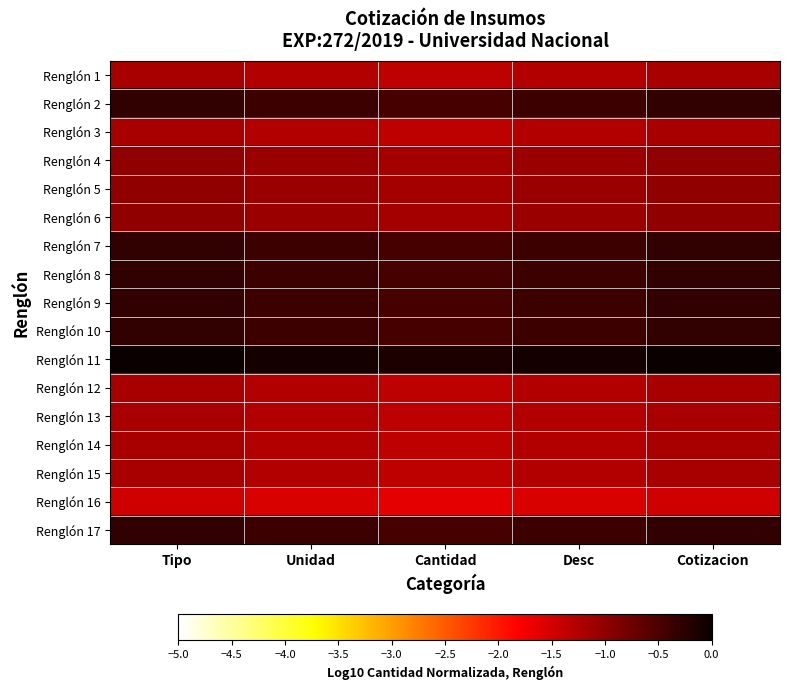

How many distinct data groups are displayed?

17